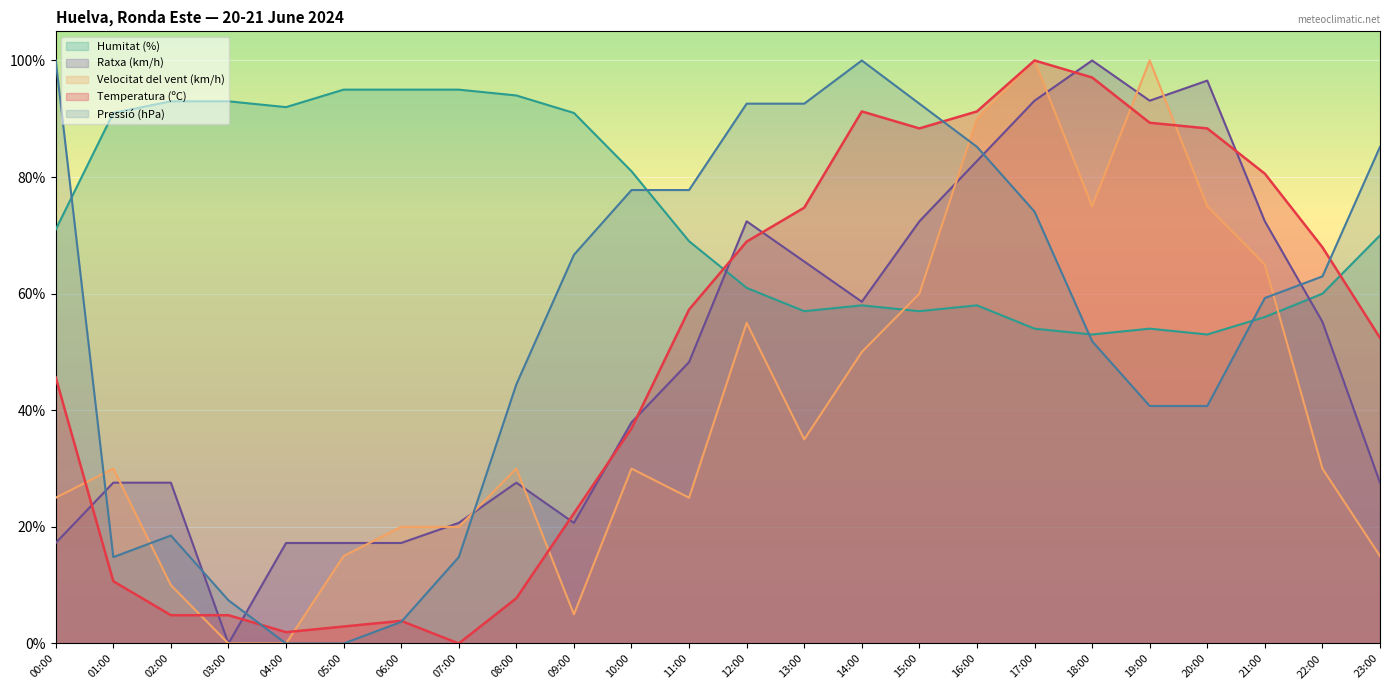

How many interior local peaks does the Pressió (hPa) series have?

2